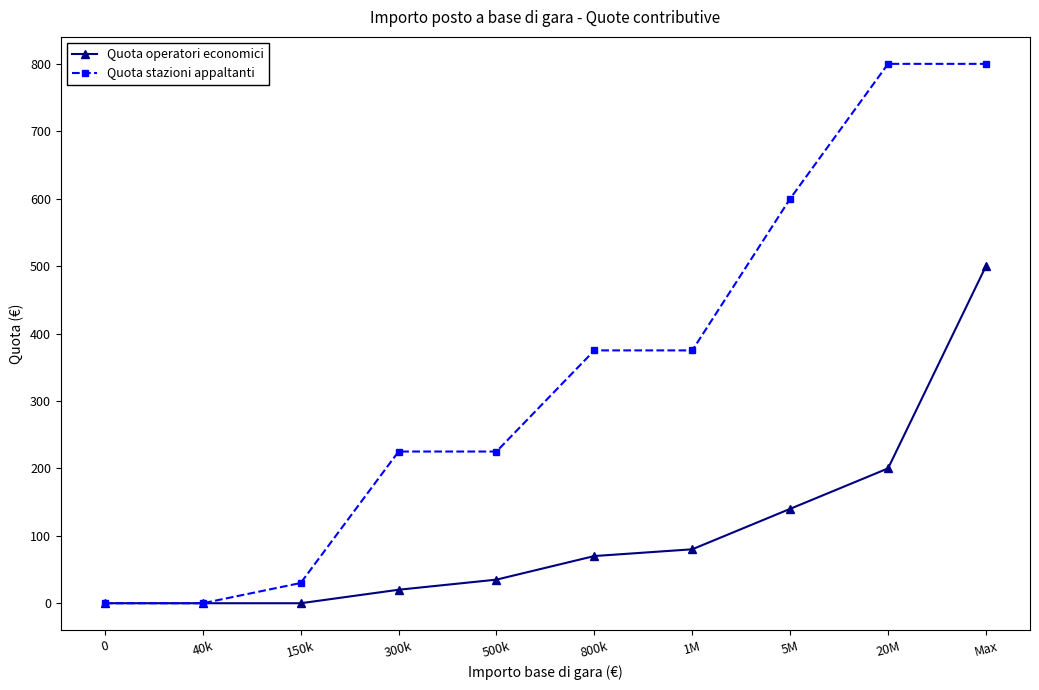

Where is Quota operatori economici nearest to the value 250?

20M